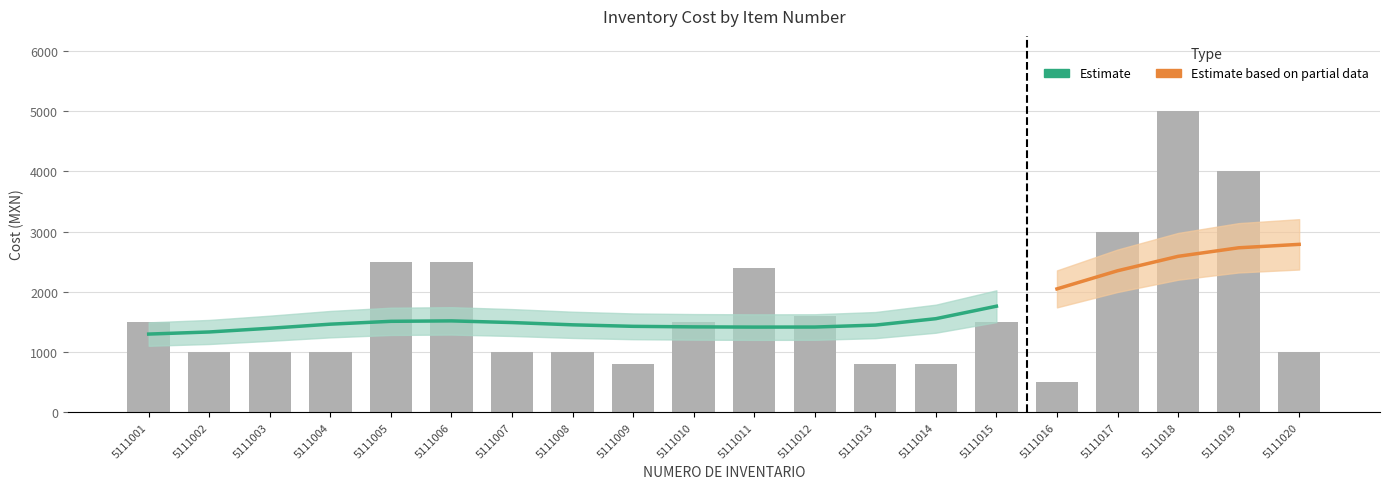

Reading left to right, list all the values displayed in this chart.

1500.0	1000.0	1000.0	1000.0	2500.0	2500.0	1000.0	1000.0	800.0	1500.0	2399.0	1599.0	800.0	800.0	1500.0	500.0	3000.0	5000.0	4000.0	1000.0